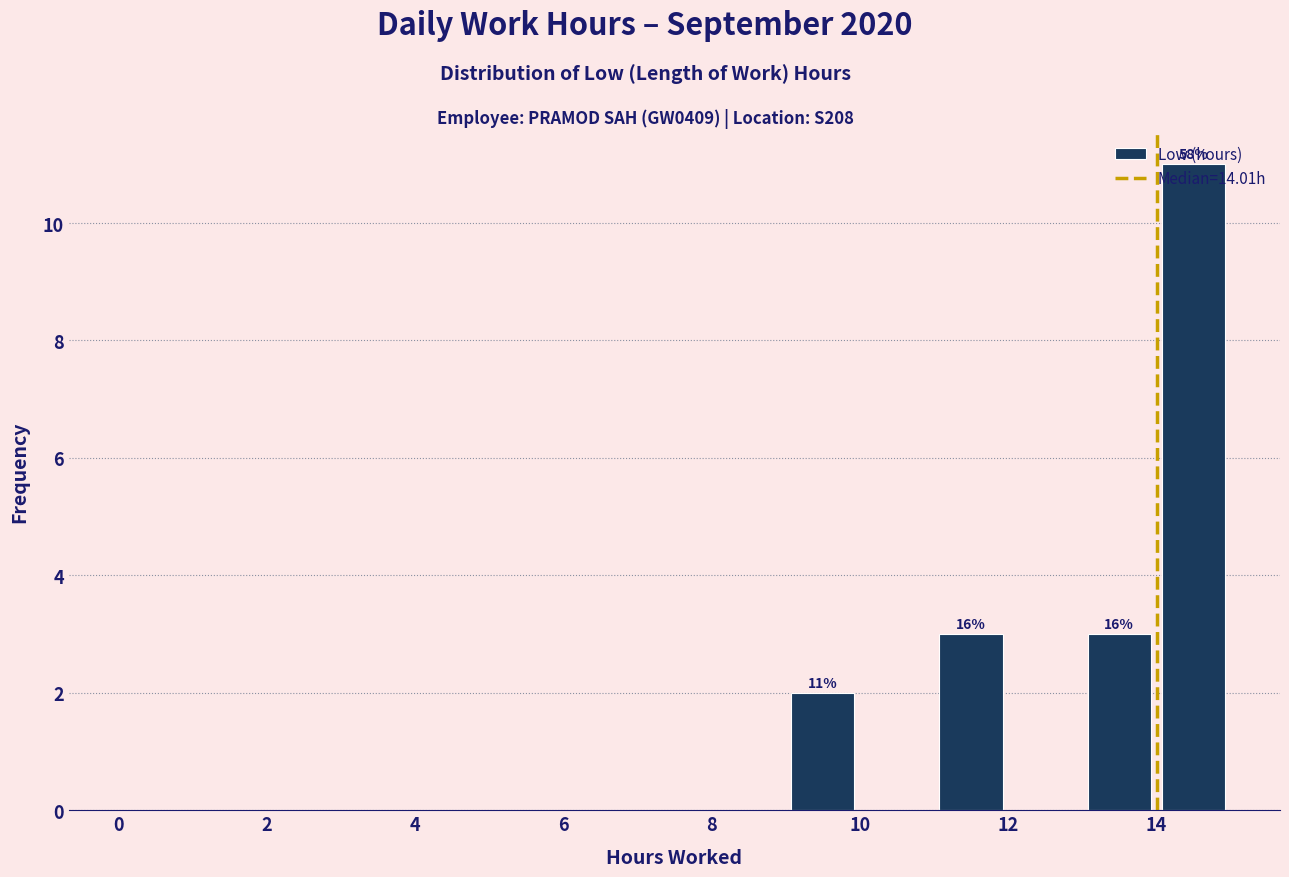

Over which range of the x-axis is the bar tallest?

14 to 15